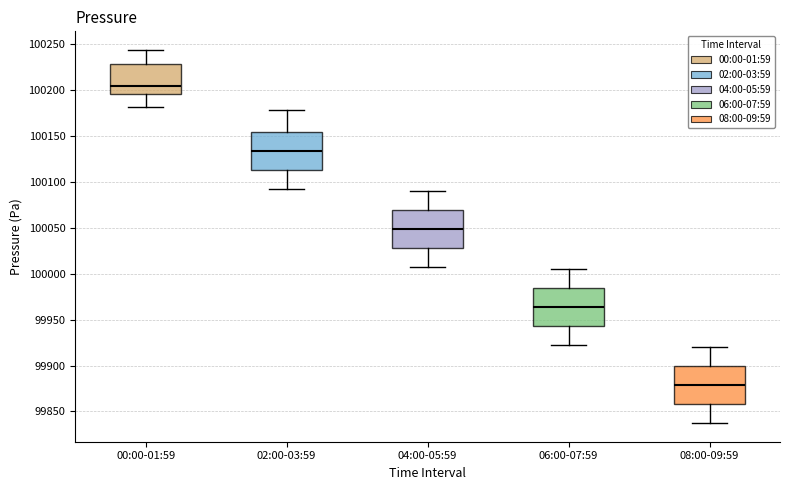

Reading left to right, transcribe this box plot: for each box, give where its median line is, the range the box spans, and where its two whiskers end, as read against the y-axis. The values are not printed on the chart, so give them approximately, as read against the axis.

00:00-01:59: median 100205, box 100195 to 100230, whiskers 100180 to 100245
02:00-03:59: median 100135, box 100115 to 100155, whiskers 100090 to 100180
04:00-05:59: median 100050, box 100030 to 100070, whiskers 100005 to 100090
06:00-07:59: median 99965, box 99945 to 99985, whiskers 99920 to 100005
08:00-09:59: median 99880, box 99860 to 99900, whiskers 99835 to 99920